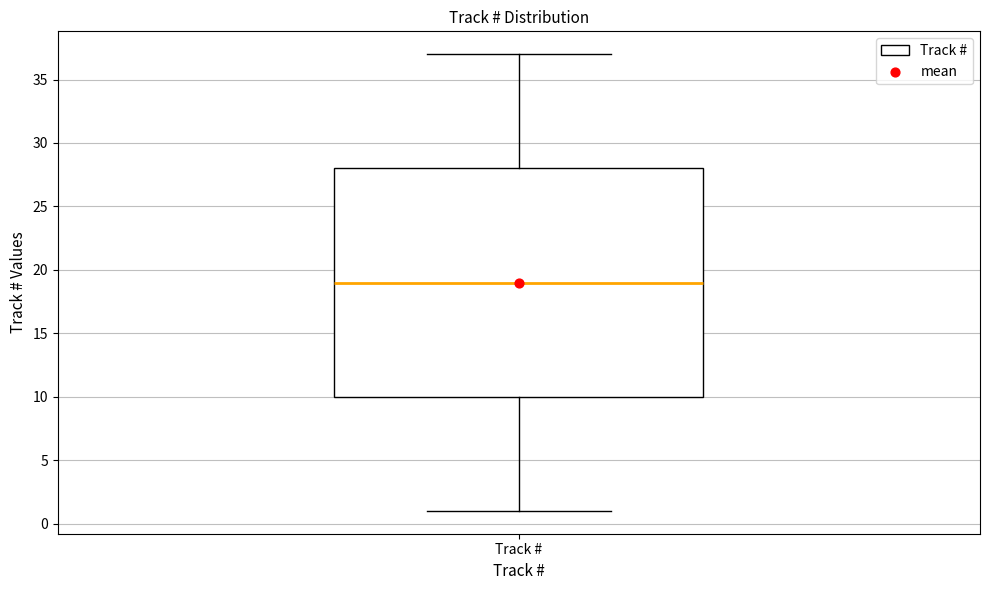

Read this box plot against the y-axis: the position of the median line, the range covered by the box, and the ends of both whiskers. The values are not printed on the chart, so give them approximately, as read against the axis.

median 19, box 10 to 28, whiskers 1 to 37